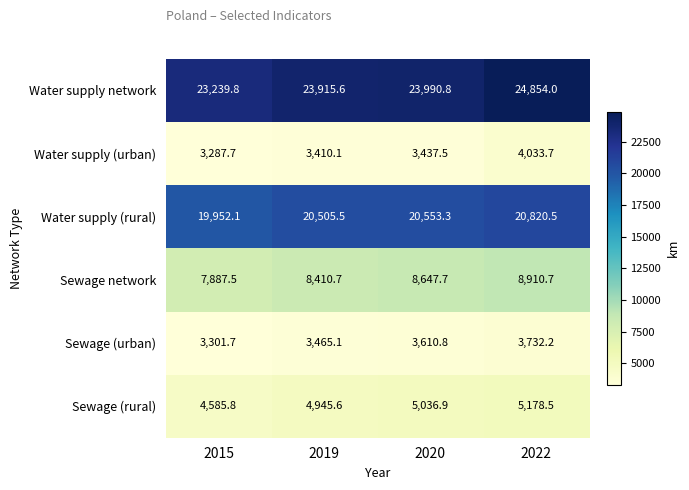

Which series has the largest total across all categories?

Water supply network